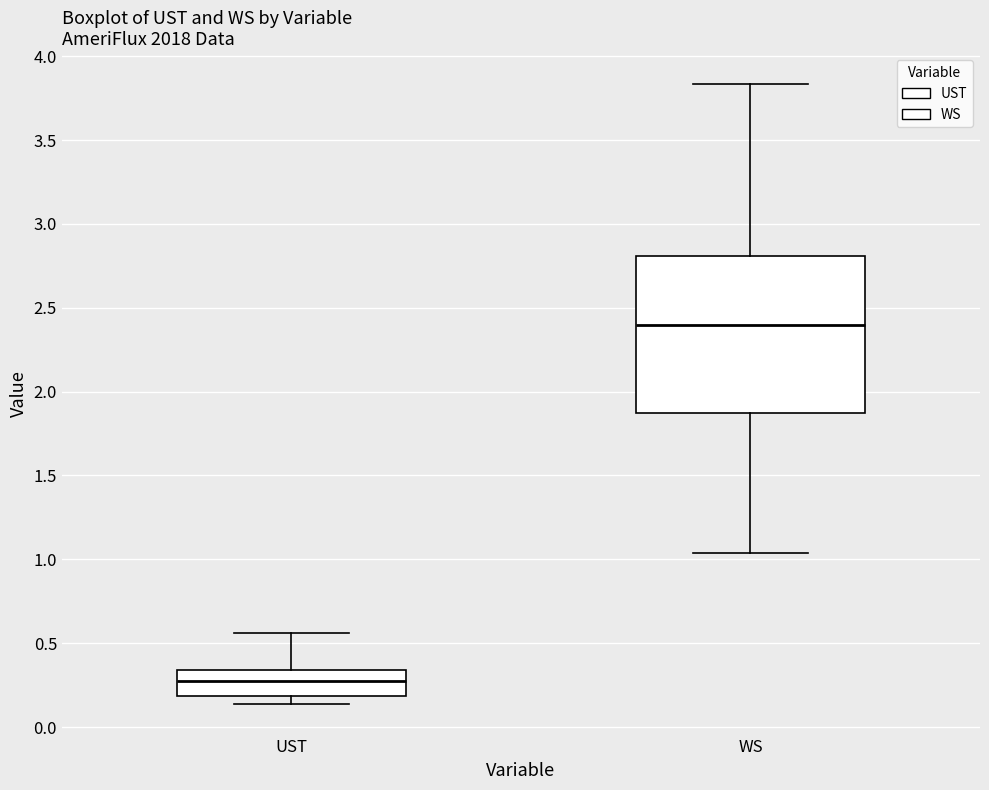

Comparing the boxes themselves (not the whiskers), which one is the tallest?

WS